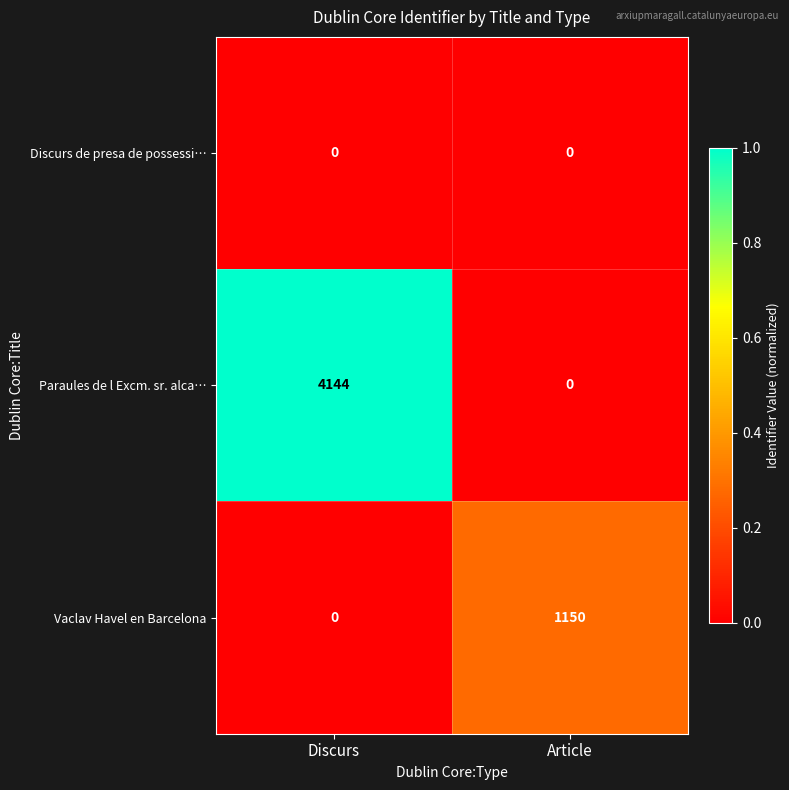

True or false: Discurs de presa de possessi… has a value of 0 at Discurs.

True